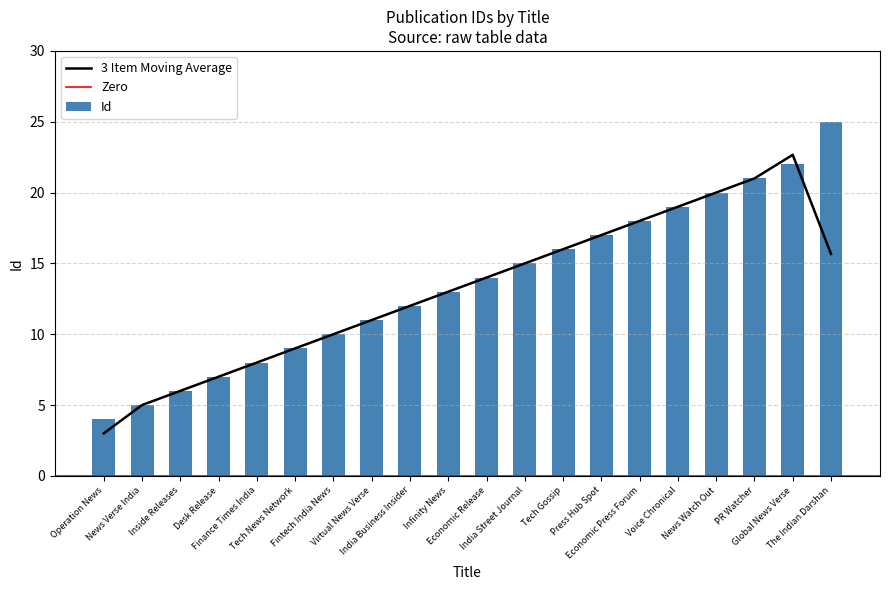

What position from the left is Fintech India News?

7